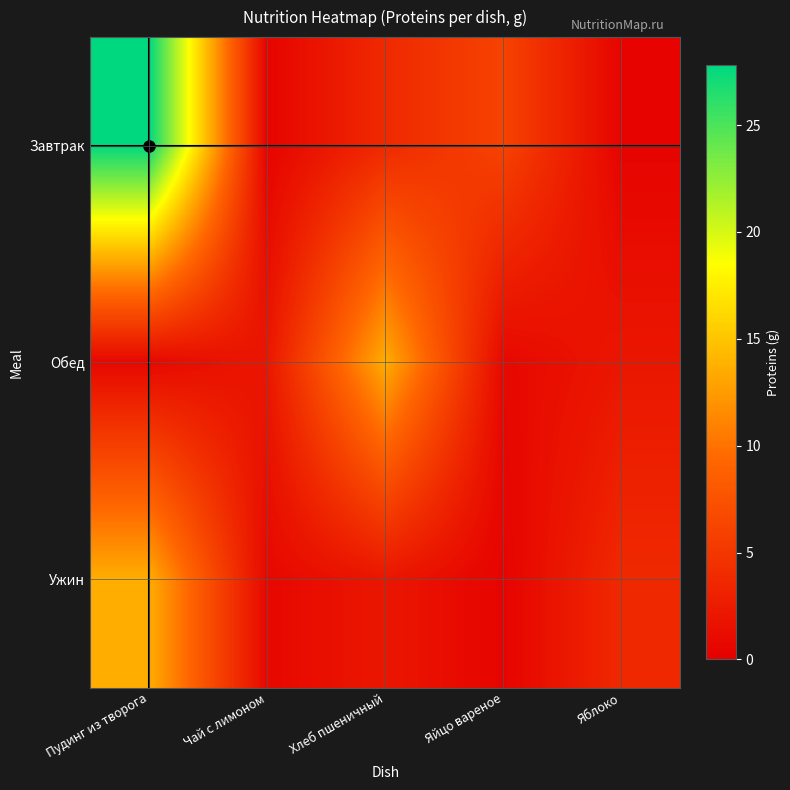

Reading right to left, what are all the values shown in this chart?

Завтрак: Яблоко=0.4	Яйцо вареное=6.1	Хлеб пшеничный=3.8	Чай с лимоном=0.4	Пудинг из творога=27.8
Обед: Яблоко=2.1	Яйцо вареное=0.8	Хлеб пшеничный=13.6	Чай с лимоном=2.1	Пудинг из творога=0.8
Ужин: Яблоко=3.8	Яйцо вареное=0.4	Хлеб пшеничный=2.1	Чай с лимоном=0.8	Пудинг из творога=13.6